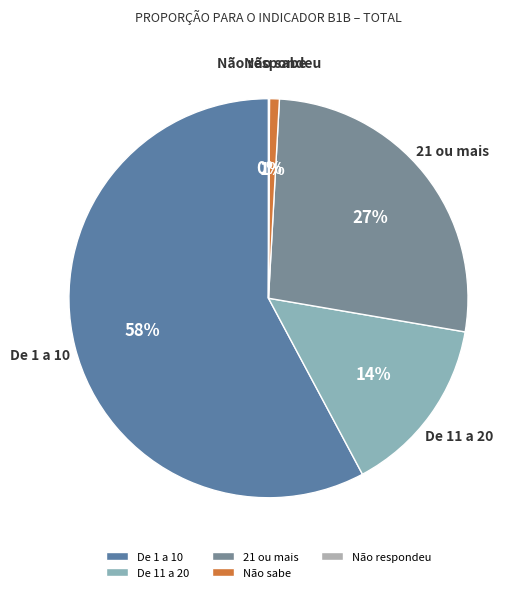

To the nearest percent, what is the average slice percentage?

20%